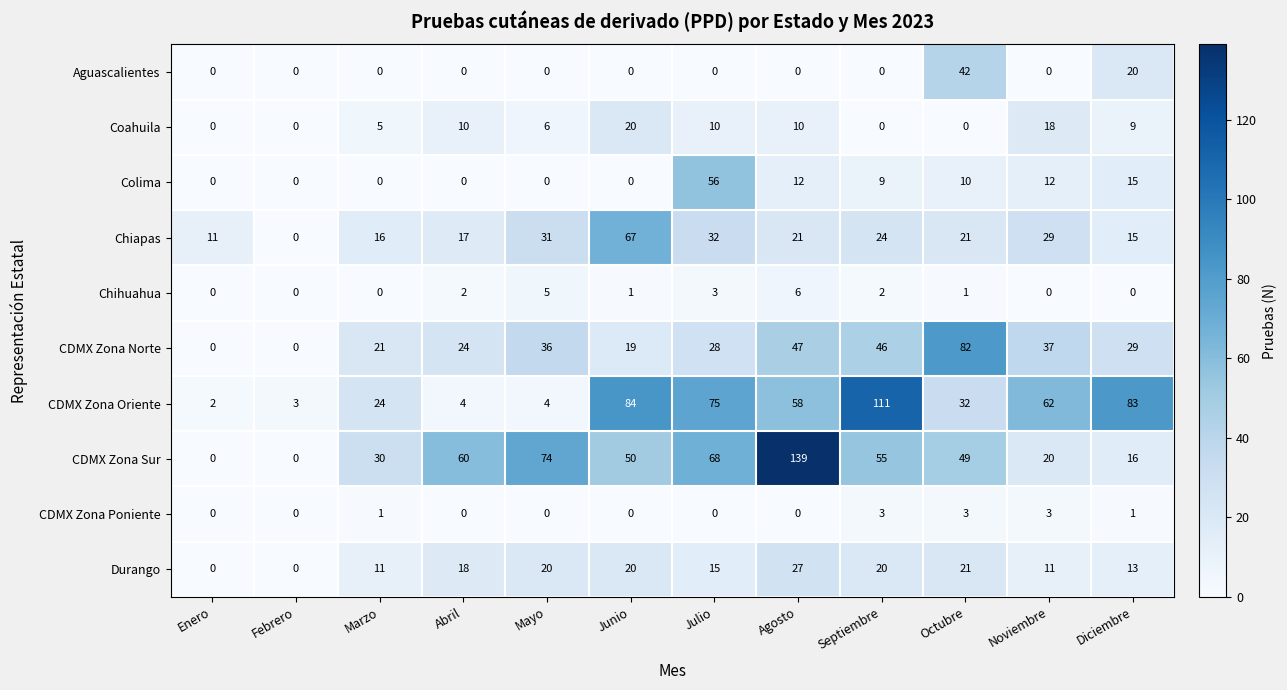

What is the spread (max minus min) of values at Febrero?

3